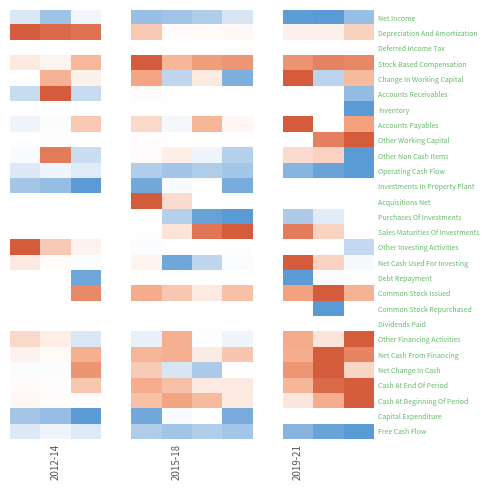

Rank the series by their maximum value, from lowest to highest.

Free Cash Flow, Operating Cash Flow, Net Income, Deferred Income Tax, Inventory, Investments In Property Plant, Purchases Of Investments, Debt Repayment, Common Stock Repurchased, Dividends Paid, Capital Expenditure, Other Non Cash Items, Depreciation And Amortization, Stock Based Compensation, Change In Working Capital, Accounts Receivables, Accounts Payables, Other Working Capital, Acquisitions Net, Sales Maturities Of Investments, Other Investing Activities, Net Cash Used For Investing, Common Stock Issued, Other Financing Activities, Net Cash From Financing, Net Change In Cash, Cash At End Of Period, Cash At Beginning Of Period